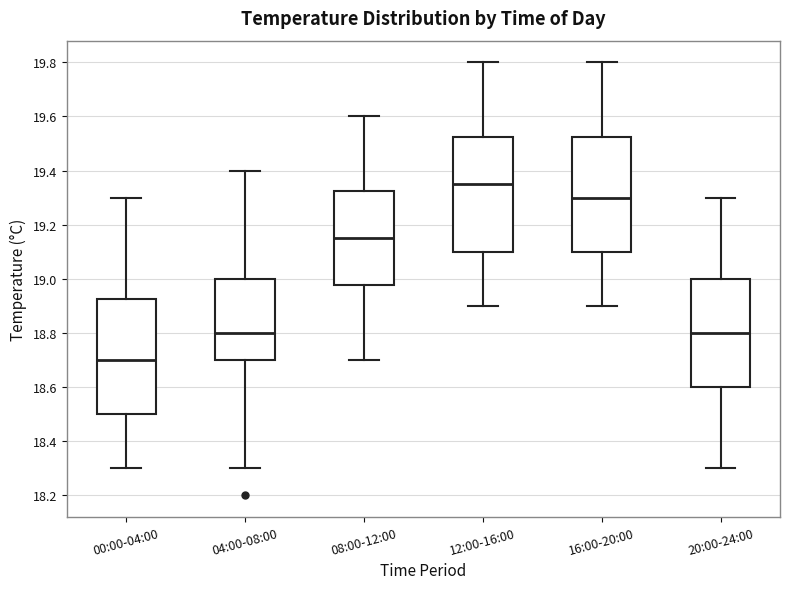

Which box's median line is the highest?

12:00-16:00